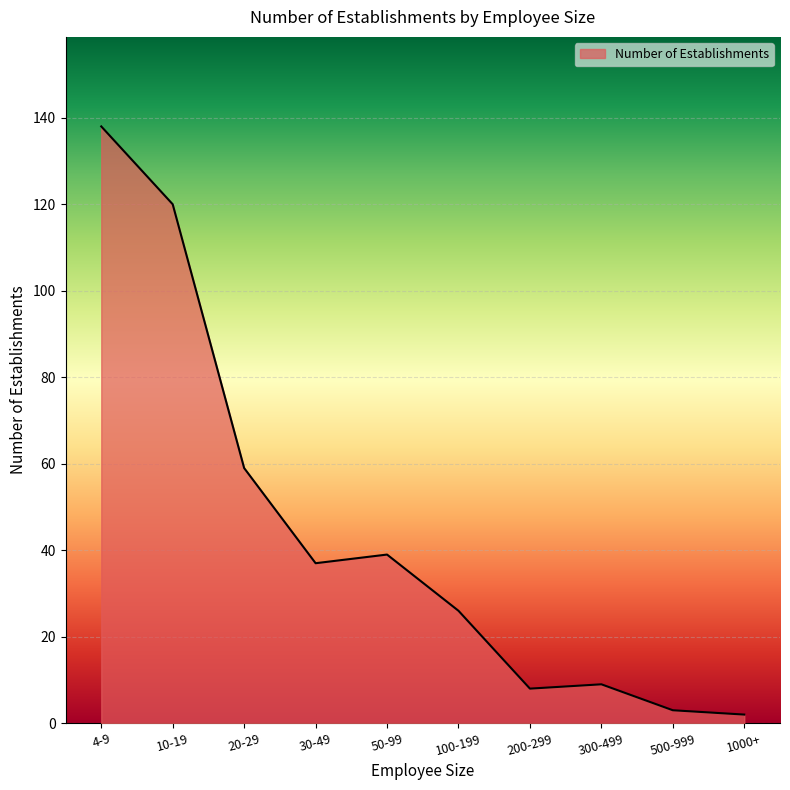

Which category has the highest value across all series?

4-9